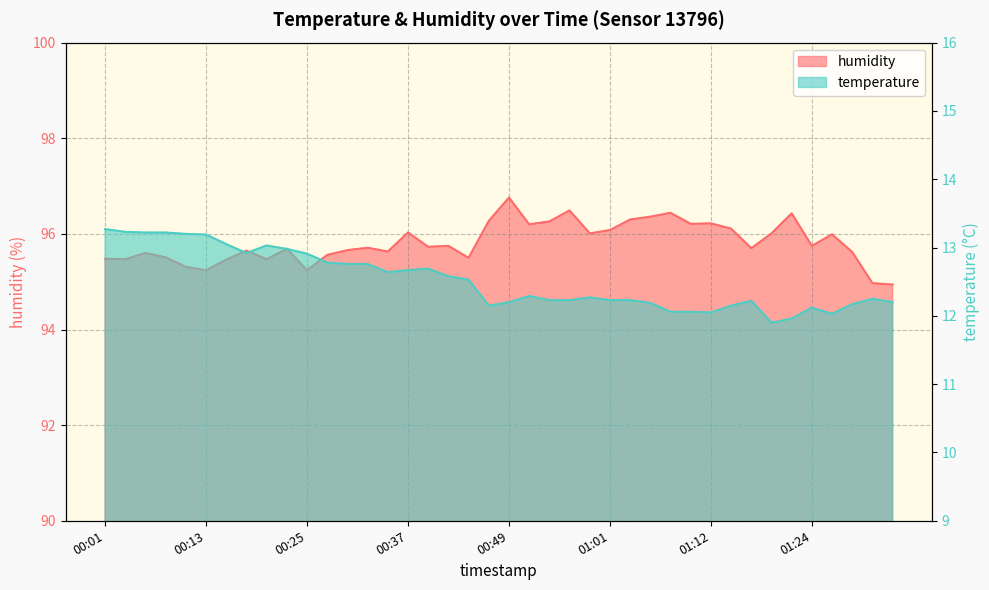

Reading right to left, list all the values displayed in this chart.

temperature: 12.2	12.2	12.2	12.0	12.1	12.0	11.9	12.2	12.2	12.1	12.1	12.1	12.2	12.2	12.2	12.3	12.2	12.2	12.3	12.2	12.2	12.5	12.6	12.7	12.7	12.6	12.8	12.8	12.8	12.9	13.0	13.0	12.9	13.1	13.2	13.2	13.2	13.2	13.2	13.3
humidity: 94.9	95.0	95.6	96.0	95.8	96.4	96.0	95.7	96.1	96.2	96.2	96.4	96.4	96.3	96.1	96.0	96.5	96.3	96.2	96.8	96.3	95.5	95.8	95.7	96.0	95.6	95.7	95.7	95.6	95.2	95.7	95.5	95.7	95.5	95.2	95.3	95.5	95.6	95.5	95.5